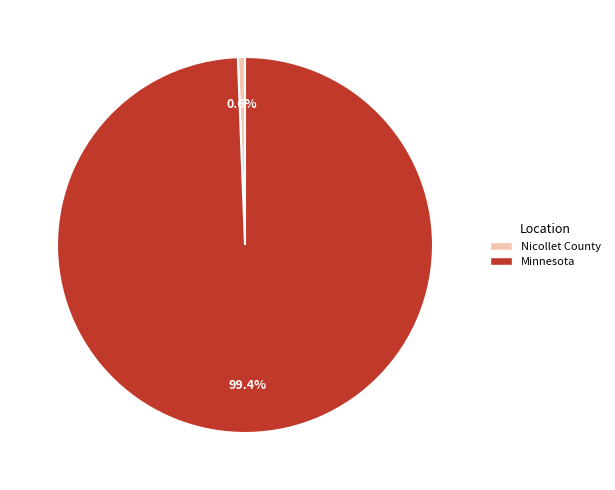

To the nearest percent, what portion does Nicollet County represent?

1%